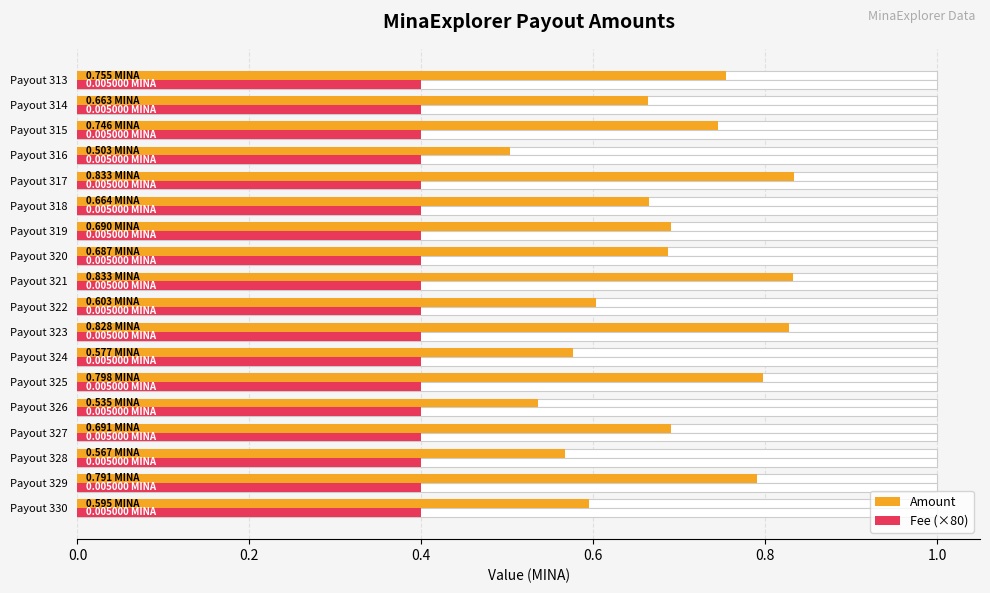

Which has a higher value, Payout 322 or Payout 326?

Payout 322